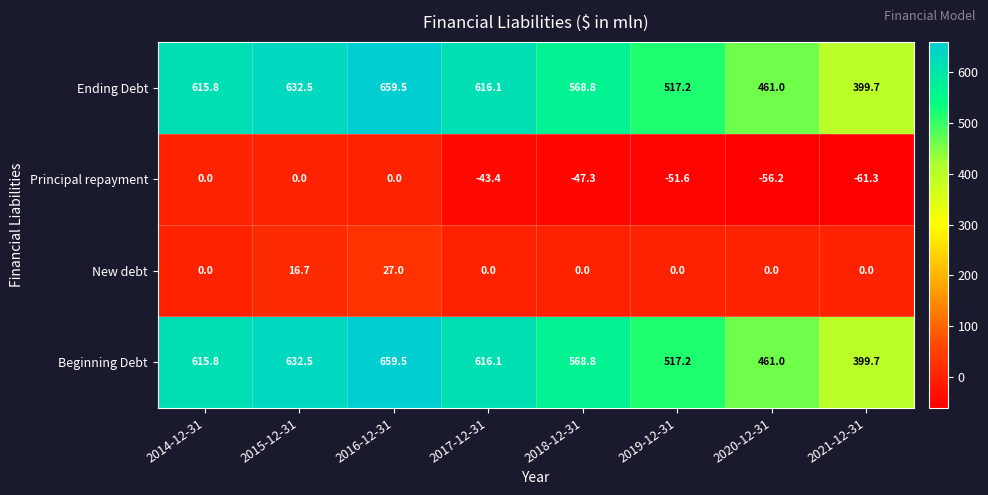

The value of Ending Debt at 2018-12-31 is 211.5. True or false?

False